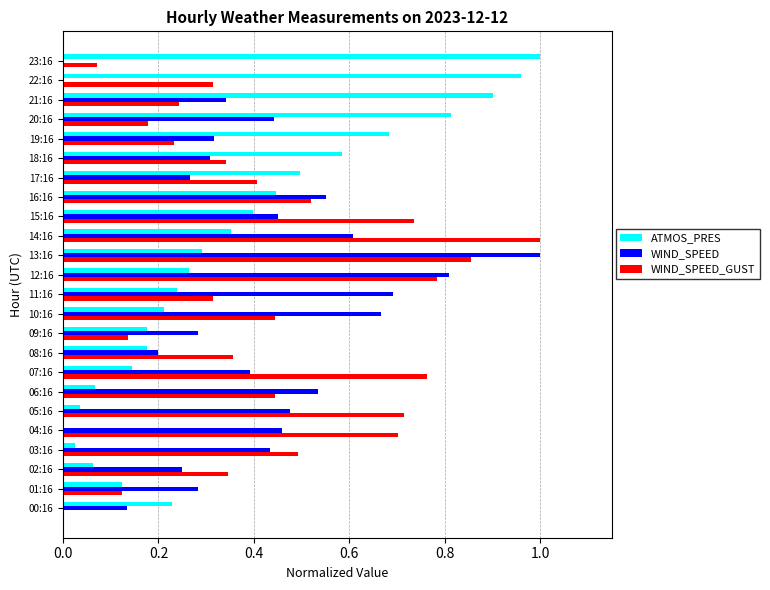

Count the number of categories in the chart.

24